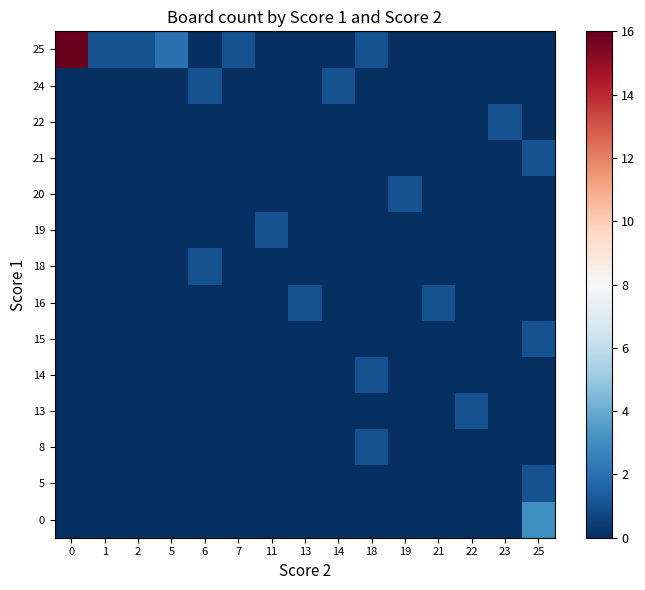

At how many categories does at least one series exceed 13?

1